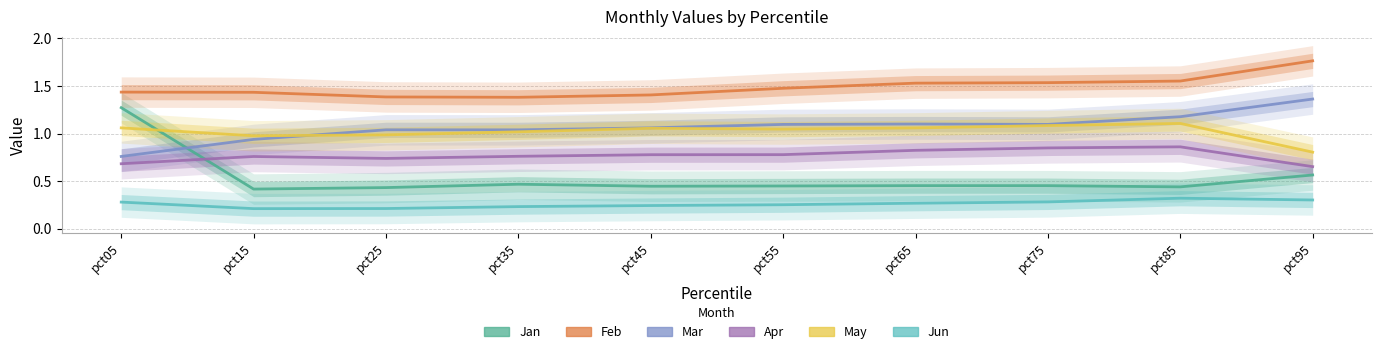

Which series has the largest range (max minus min)?

Jan